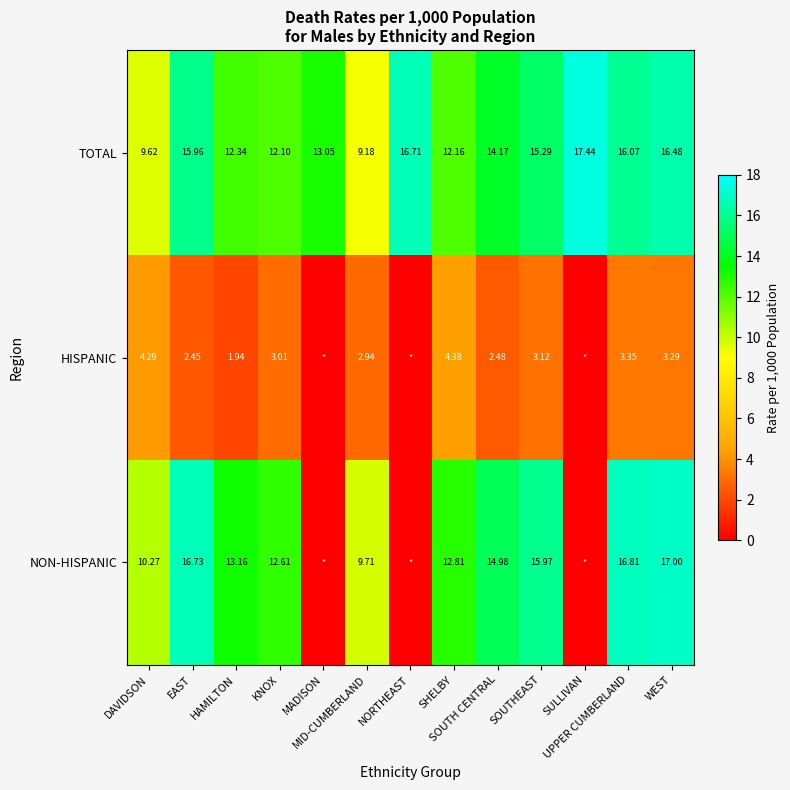

What is the maximum value for HISPANIC?

4.4